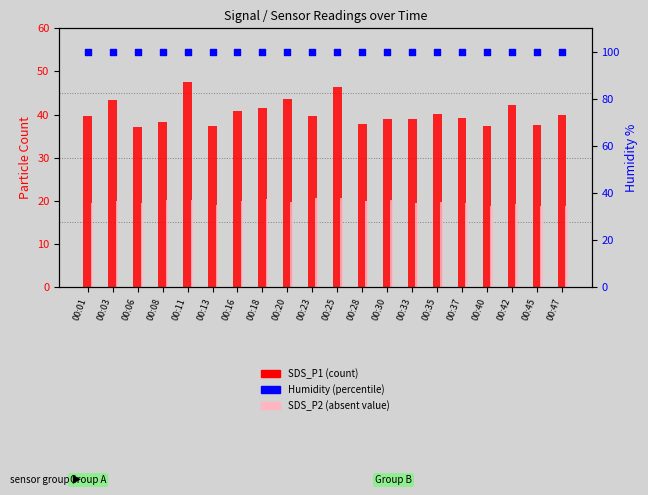

Which series contains the highest Y value?

Humidity